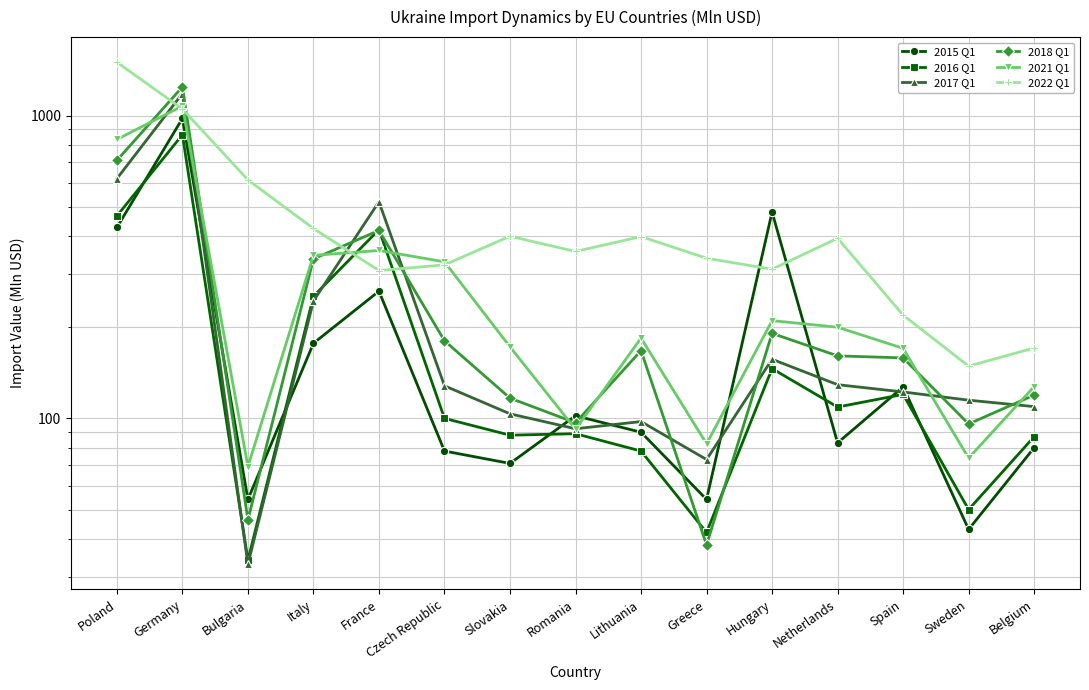

How many intersections are there between 2017 Q1 and 2018 Q1?

6